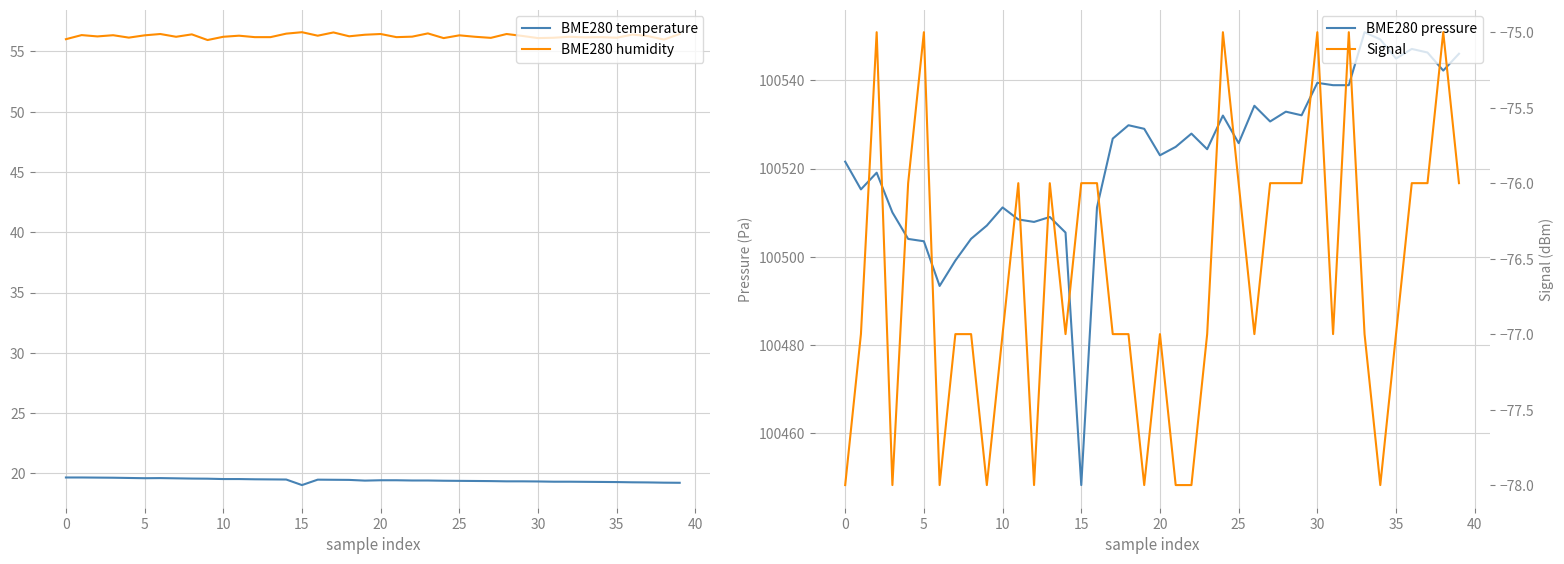

Reading left to right, list all the values displayed in this chart.

BME280 temperature: 19.6	19.6	19.6	19.6	19.6	19.6	19.6	19.6	19.6	19.6	19.5	19.5	19.5	19.5	19.5	19.0	19.5	19.5	19.4	19.4	19.4	19.4	19.4	19.4	19.4	19.4	19.4	19.4	19.3	19.3	19.3	19.3	19.3	19.3	19.3	19.3	19.2	19.2	19.2	19.2
BME280 humidity: 56.0	56.4	56.2	56.4	56.1	56.3	56.5	56.2	56.4	56.0	56.2	56.3	56.2	56.2	56.5	56.6	56.3	56.6	56.3	56.4	56.5	56.2	56.2	56.5	56.1	56.3	56.2	56.1	56.5	56.3	56.1	56.1	56.2	56.2	56.2	56.1	56.4	56.3	56.0	56.5
BME280 pressure: 100521.6	100515.3	100519.1	100510.1	100504.1	100503.5	100493.4	100499.2	100504.1	100507.1	100511.2	100508.5	100507.9	100509.0	100505.5	100448.3	100511.2	100526.8	100529.8	100529.0	100523.0	100524.9	100527.9	100524.4	100532.0	100525.8	100534.2	100530.7	100532.9	100532.1	100539.4	100538.9	100538.9	100550.9	100549.2	100544.9	100547.1	100546.3	100542.2	100546.0
Signal: -78.0	-77.0	-75.0	-78.0	-76.0	-75.0	-78.0	-77.0	-77.0	-78.0	-77.0	-76.0	-78.0	-76.0	-77.0	-76.0	-76.0	-77.0	-77.0	-78.0	-77.0	-78.0	-78.0	-77.0	-75.0	-76.0	-77.0	-76.0	-76.0	-76.0	-75.0	-77.0	-75.0	-77.0	-78.0	-77.0	-76.0	-76.0	-75.0	-76.0